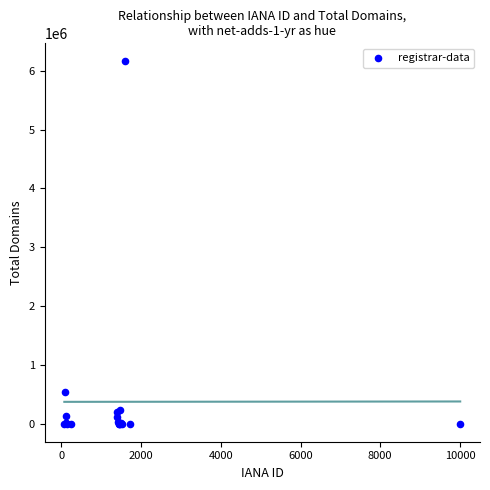

What Y value in the scatter plot is closest to 3080566?

545435